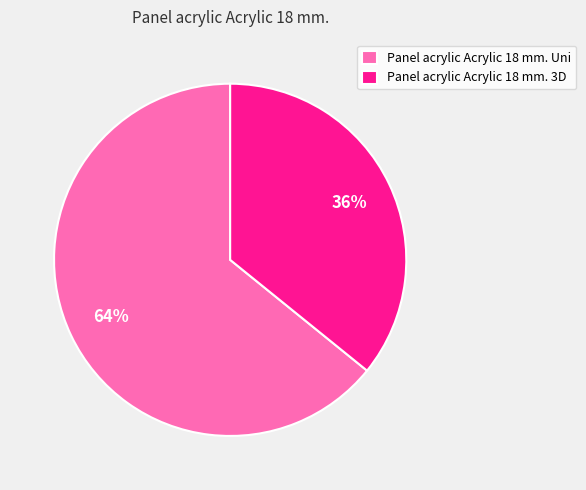

Rank the categories by value from lowest to highest.

Panel acrylic Acrylic 18 mm. 3D, Panel acrylic Acrylic 18 mm. Uni